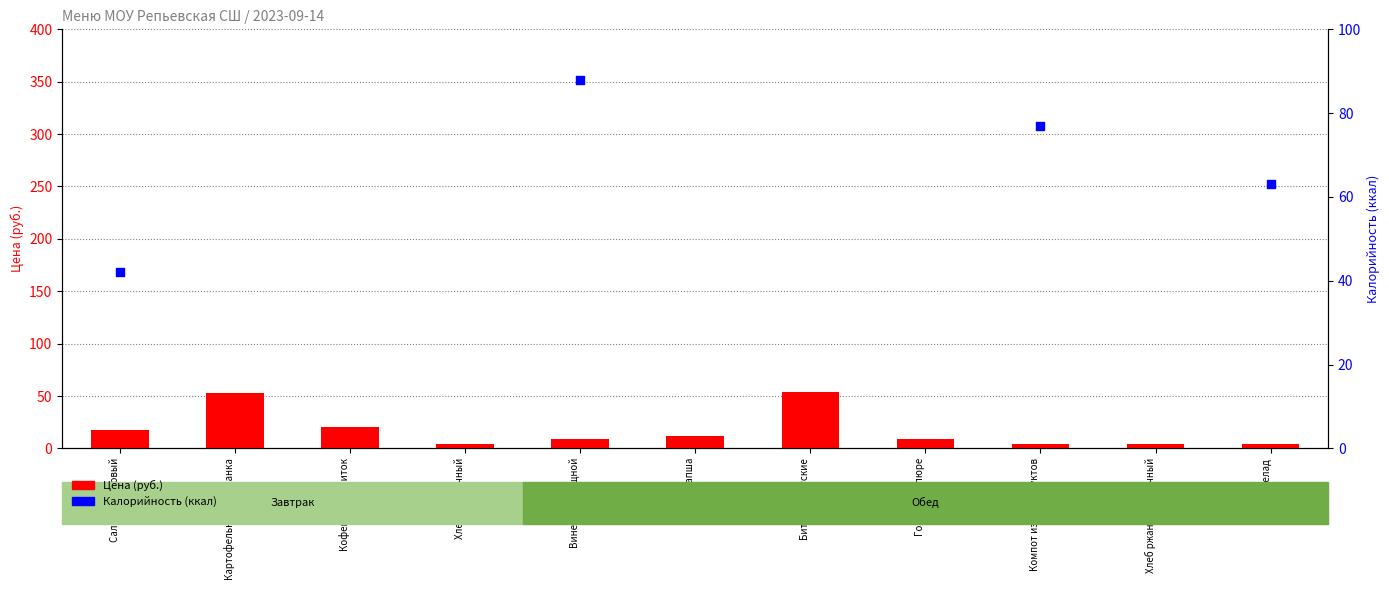

Is the value of Калорийность (ккал) at Компот из сухофруктов greater than the value of Цена (руб.) at Компот из сухофруктов?

Yes